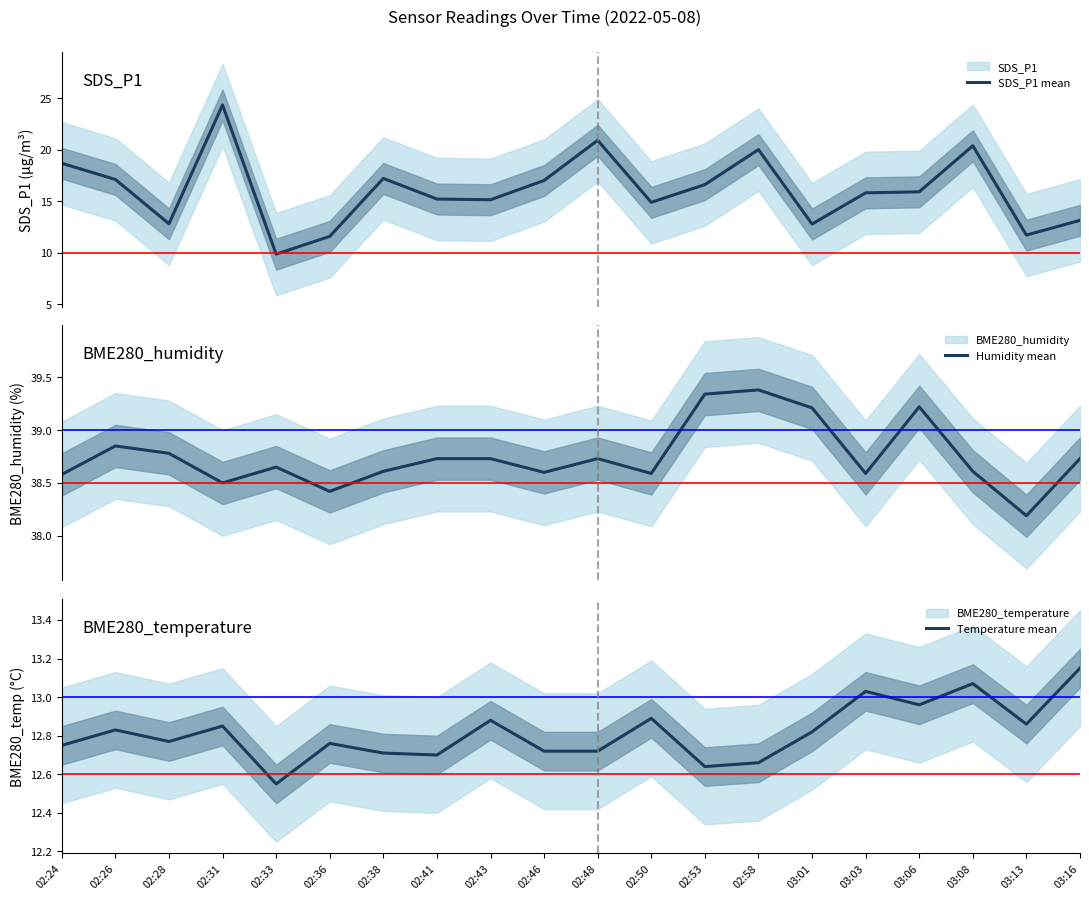

True or false: Humidity mean has more than 0 points higher than both neighbors.

True